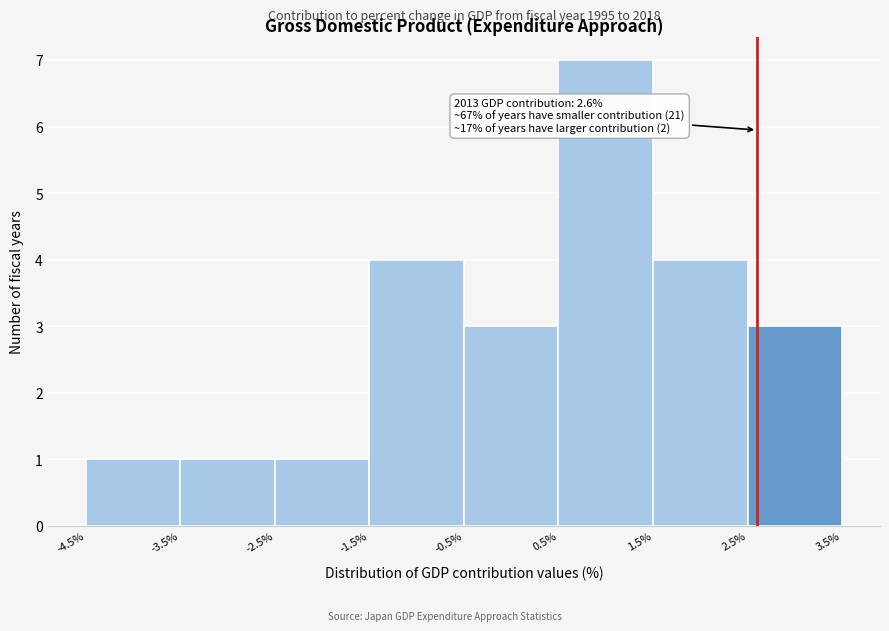

Over which range of the x-axis is the bar tallest?

0.5% to 1.5%